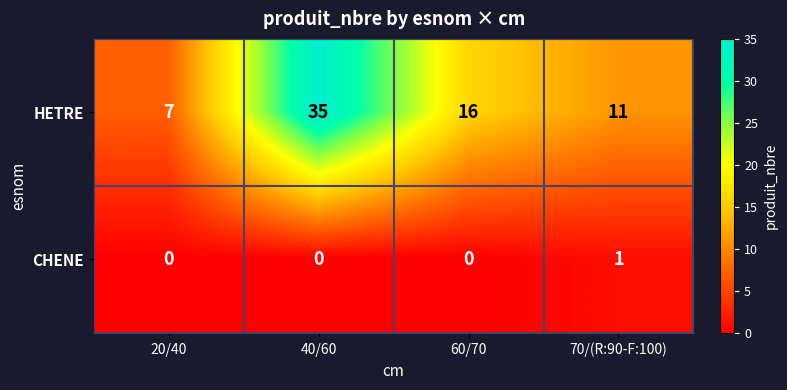

How many values in the HETRE series are below 16?

2